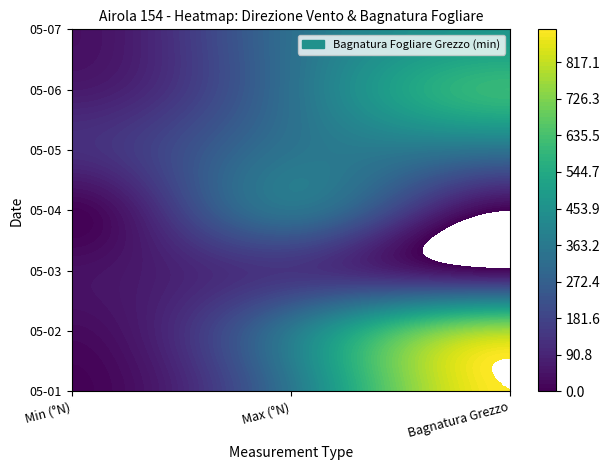

Reading left to right, list all the values displayed in this chart.

2023-05-01: 5.0	352.0	898.8
2023-05-02: 23.0	359.0	773.6
2023-05-03: 39.0	135.0	16.9
2023-05-04: 5.0	342.0	0.0
2023-05-05: 119.0	344.0	337.1
2023-05-06: 62.0	329.0	599.5
2023-05-07: 35.0	325.0	472.0